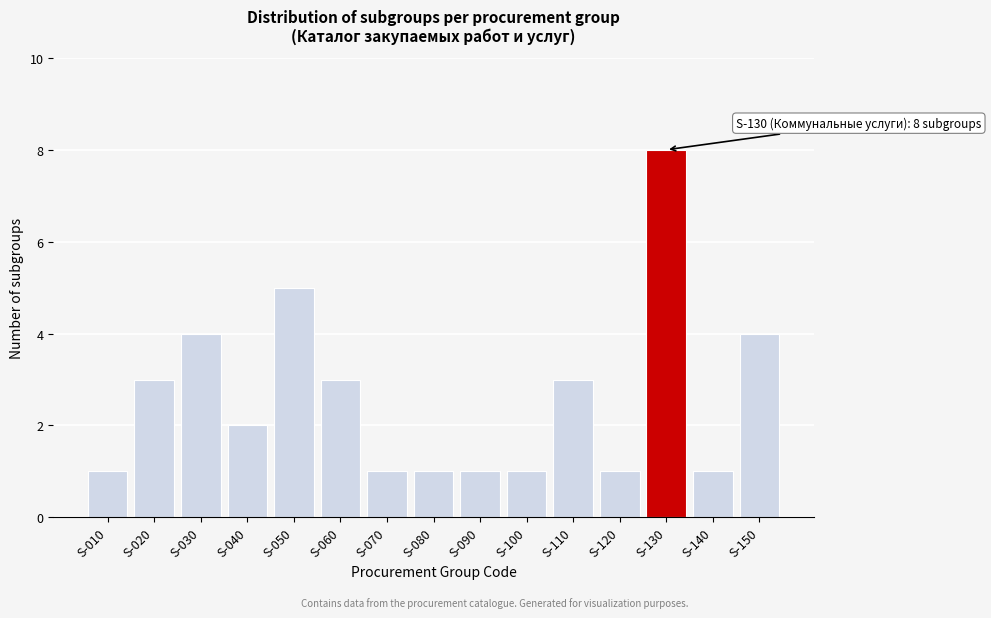

Reading left to right, extract all data points from this chart.

S-010=1	S-020=3	S-030=4	S-040=2	S-050=5	S-060=3	S-070=1	S-080=1	S-090=1	S-100=1	S-110=3	S-120=1	S-130=8	S-140=1	S-150=4